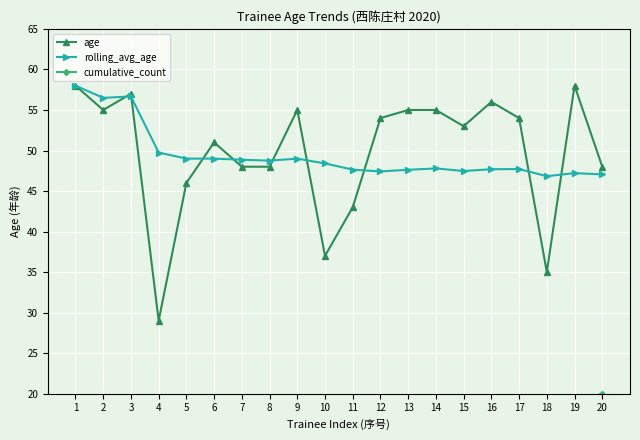

True or false: age has more than 1 points higher than both neighbors.

True